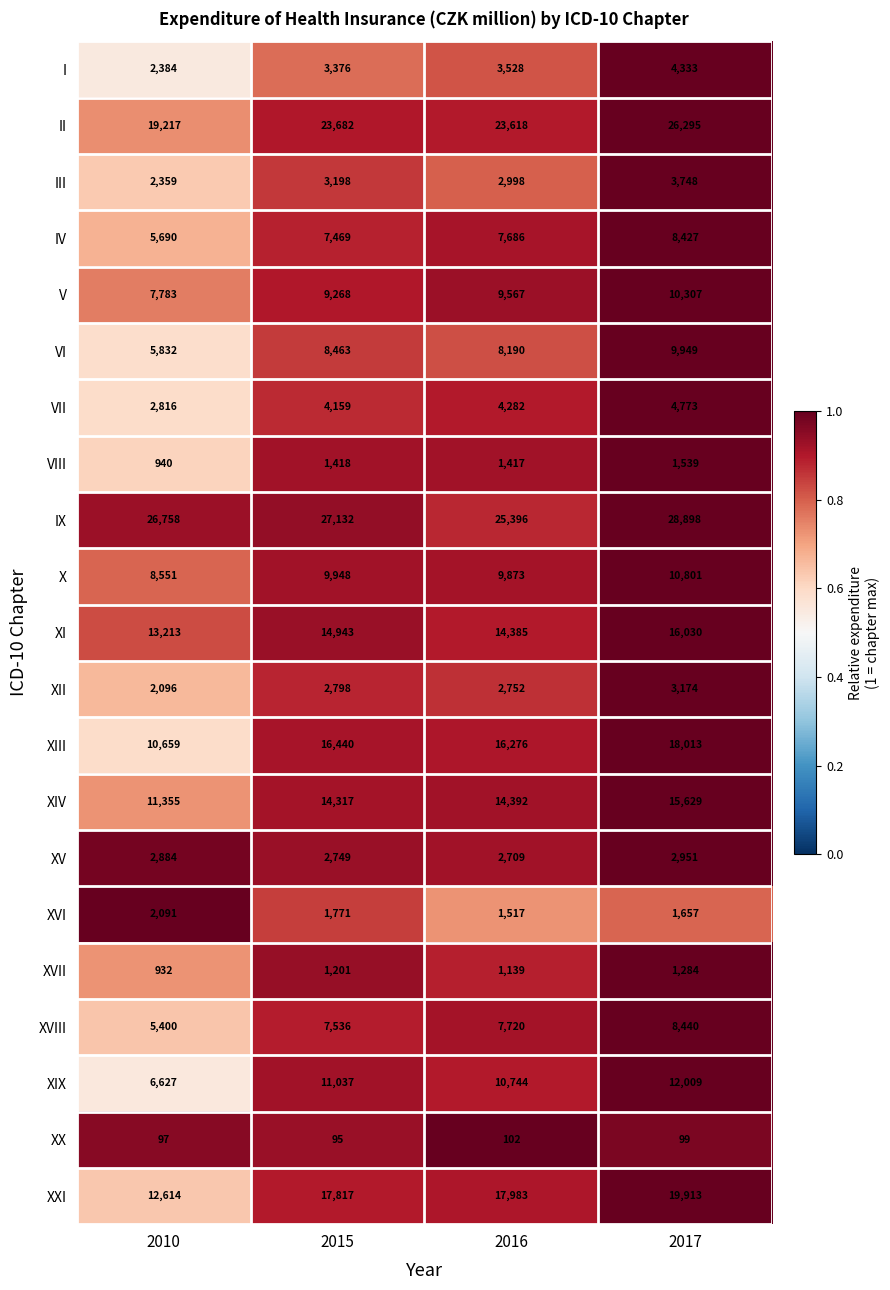

The value of XX at 2017 is 99. True or false?

True